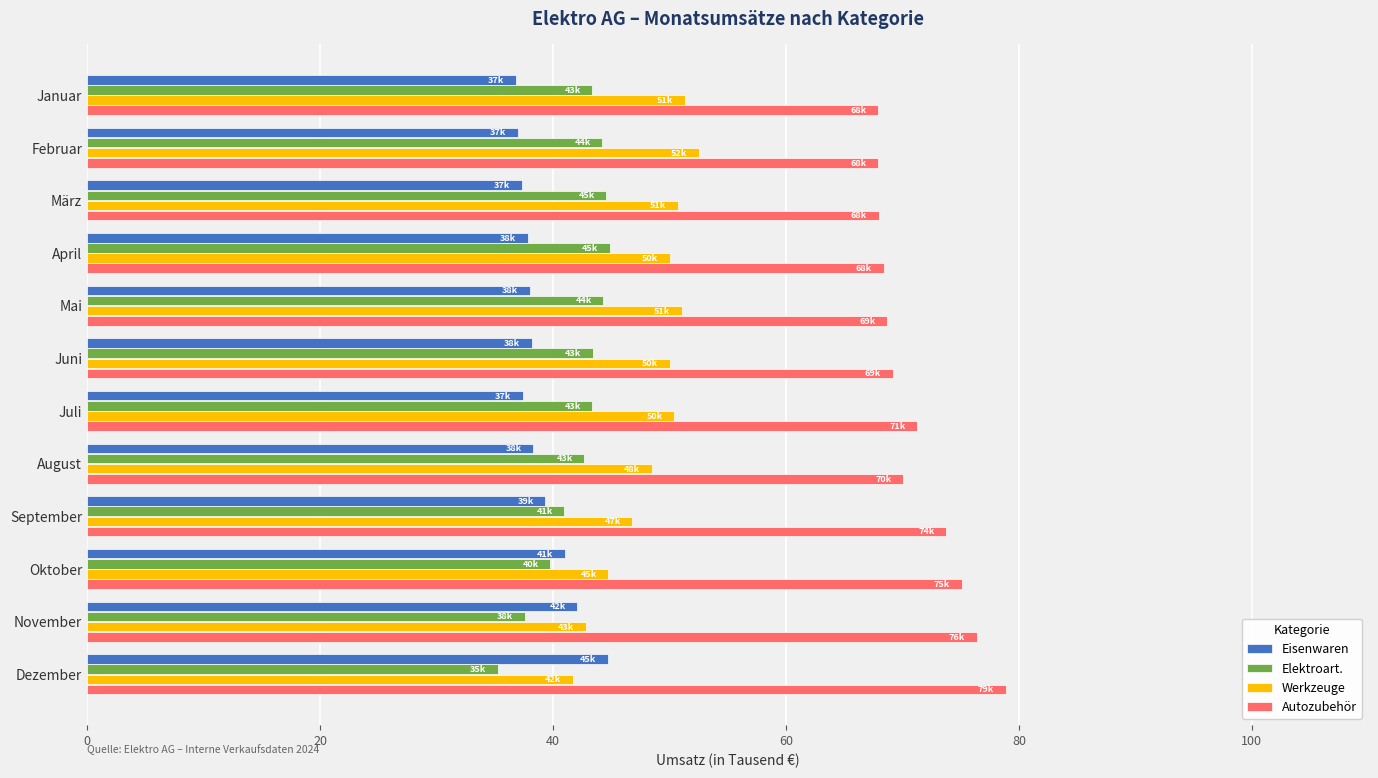

What is the spread (max minus min) of values at Juni?

31.0